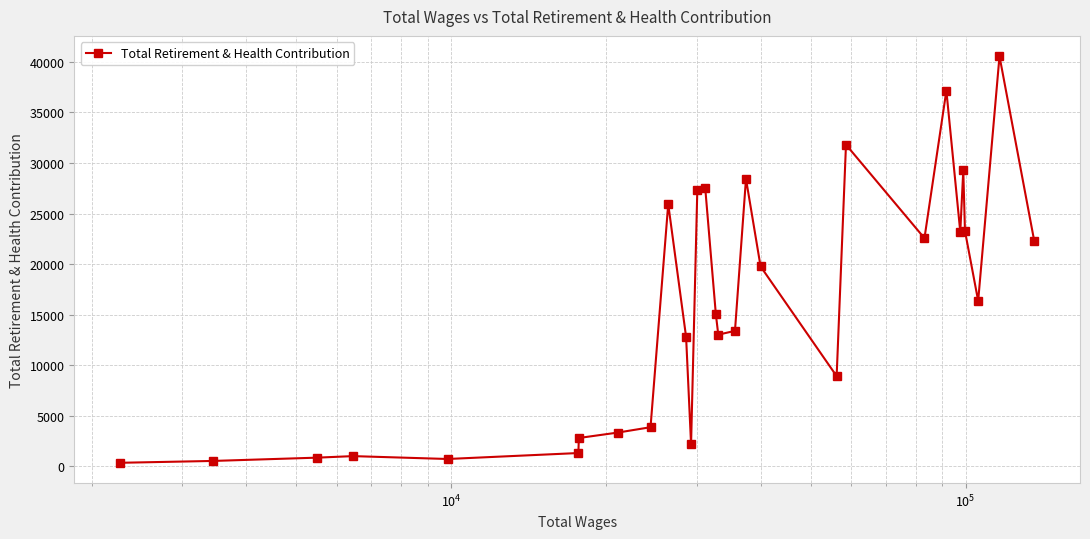

True or false: the data has more than 2 interior local peaks.

True